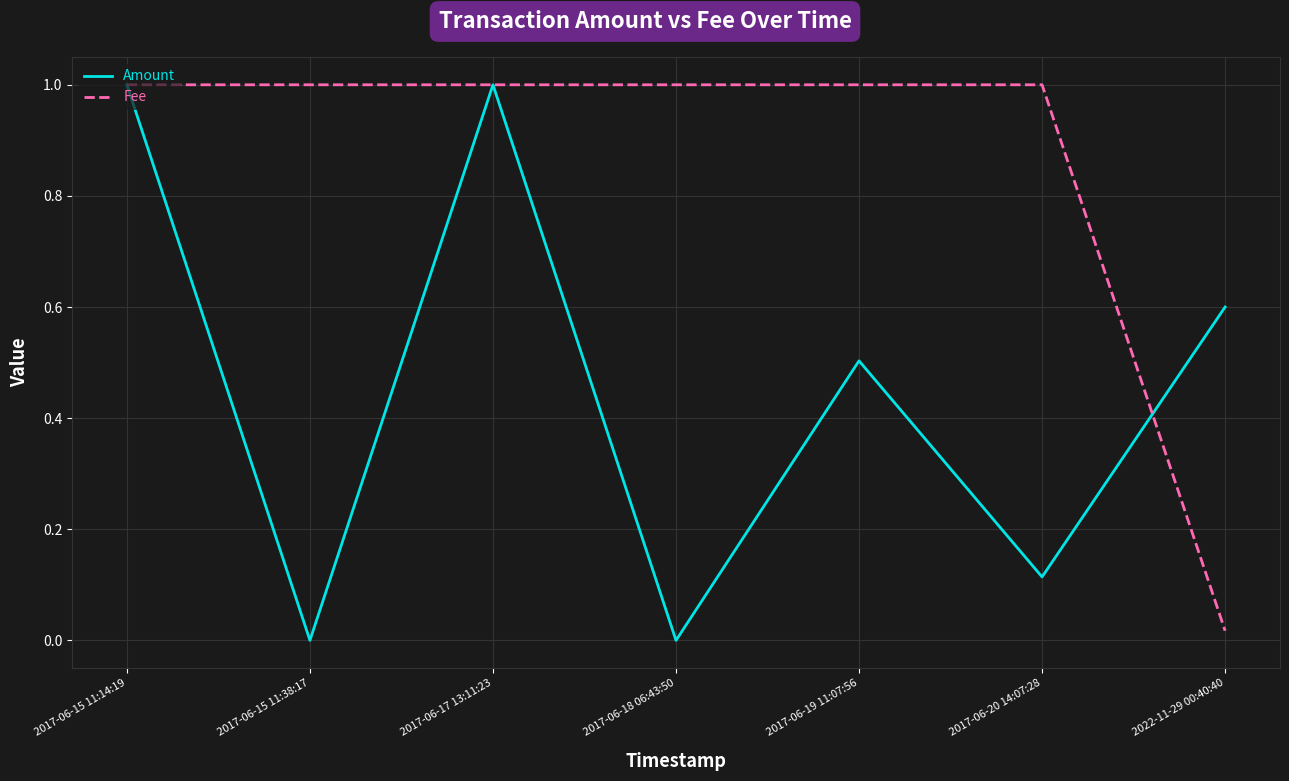

True or false: Fee and Amount cross at least once.

True